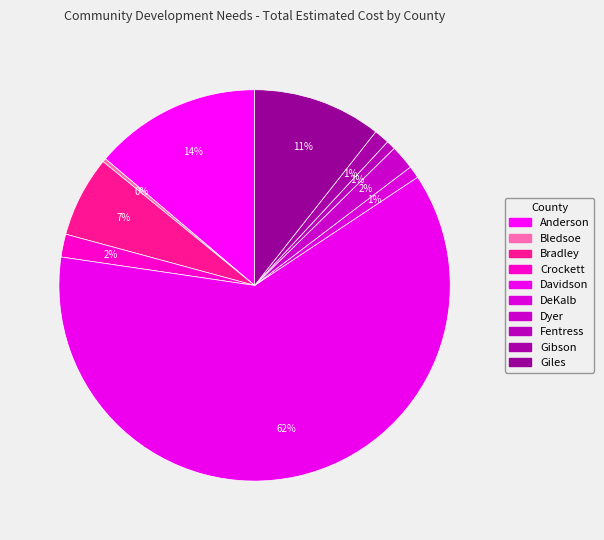

Which slice is the smallest?

Bledsoe